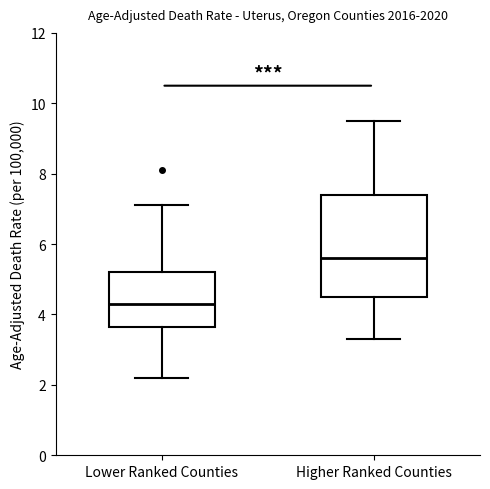

Reading left to right, transcribe this box plot: for each box, give where its median line is, the range the box spans, and where its two whiskers end, as read against the y-axis. The values are not printed on the chart, so give them approximately, as read against the axis.

Lower Ranked Counties: median 4.4, box 3.6 to 5.2, whiskers 2.2 to 7.2
Higher Ranked Counties: median 5.6, box 4.6 to 7.4, whiskers 3.4 to 9.6